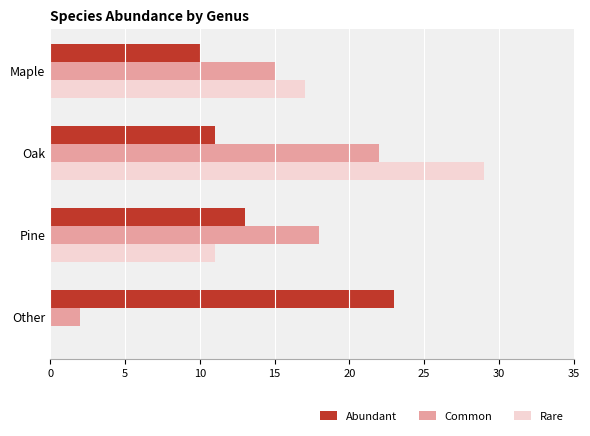

At which label is Abundant closest to 16?

Pine